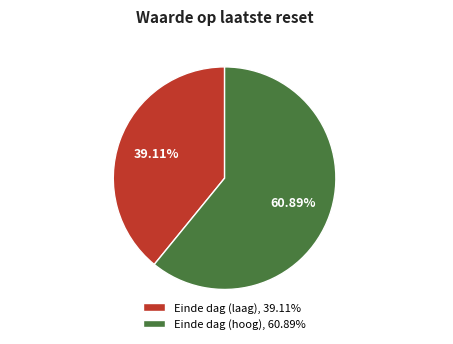

Between Einde dag (laag) and Einde dag (hoog), which is larger?

Einde dag (hoog)